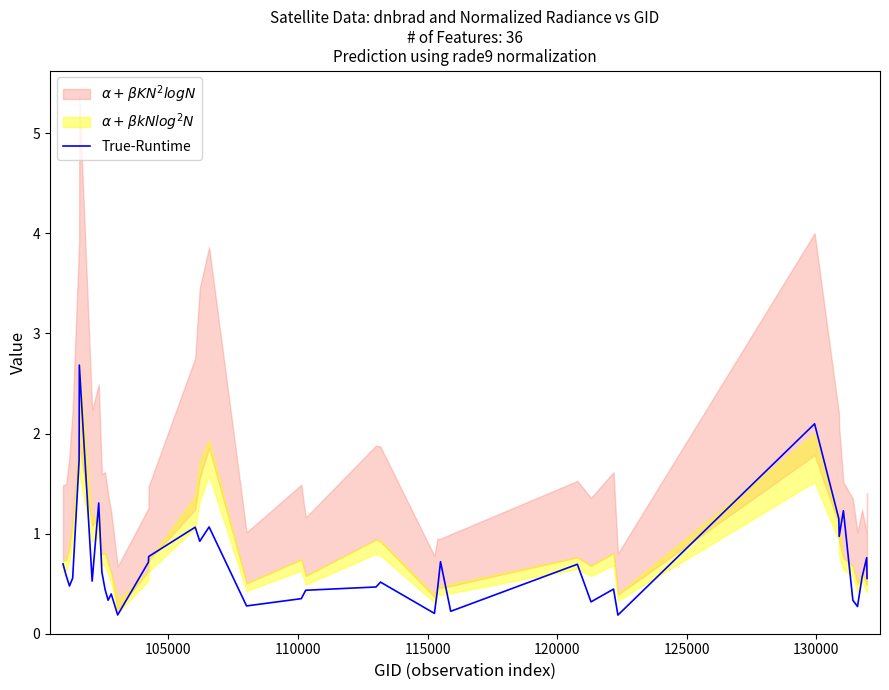

What is the smallest value displayed?

0.2